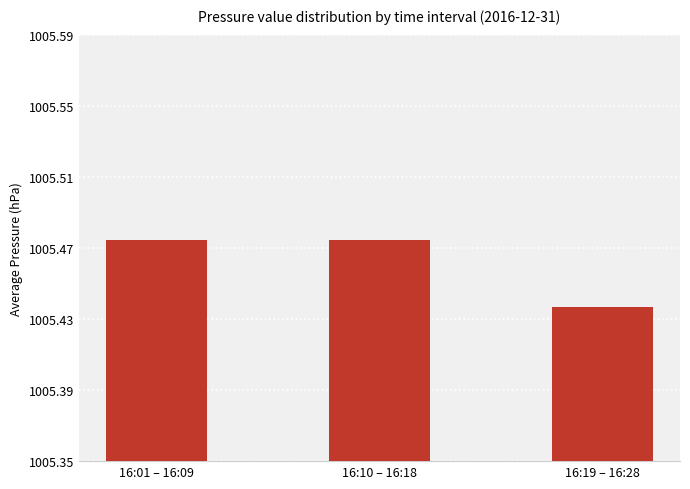

What is the label of the 1st bar from the right?

16:19 – 16:28